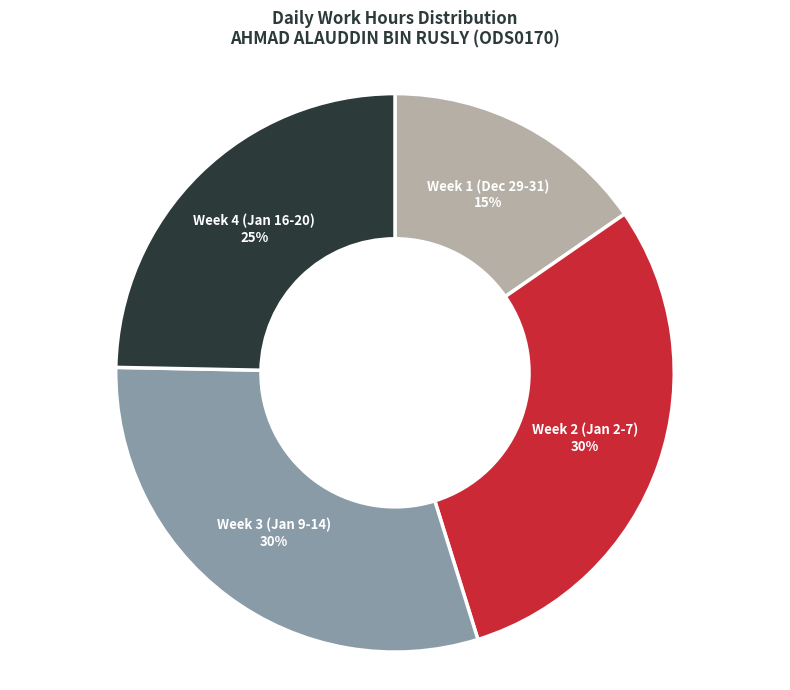

To the nearest percent, what is the difference between the largest and smallest slice percentages?

15%